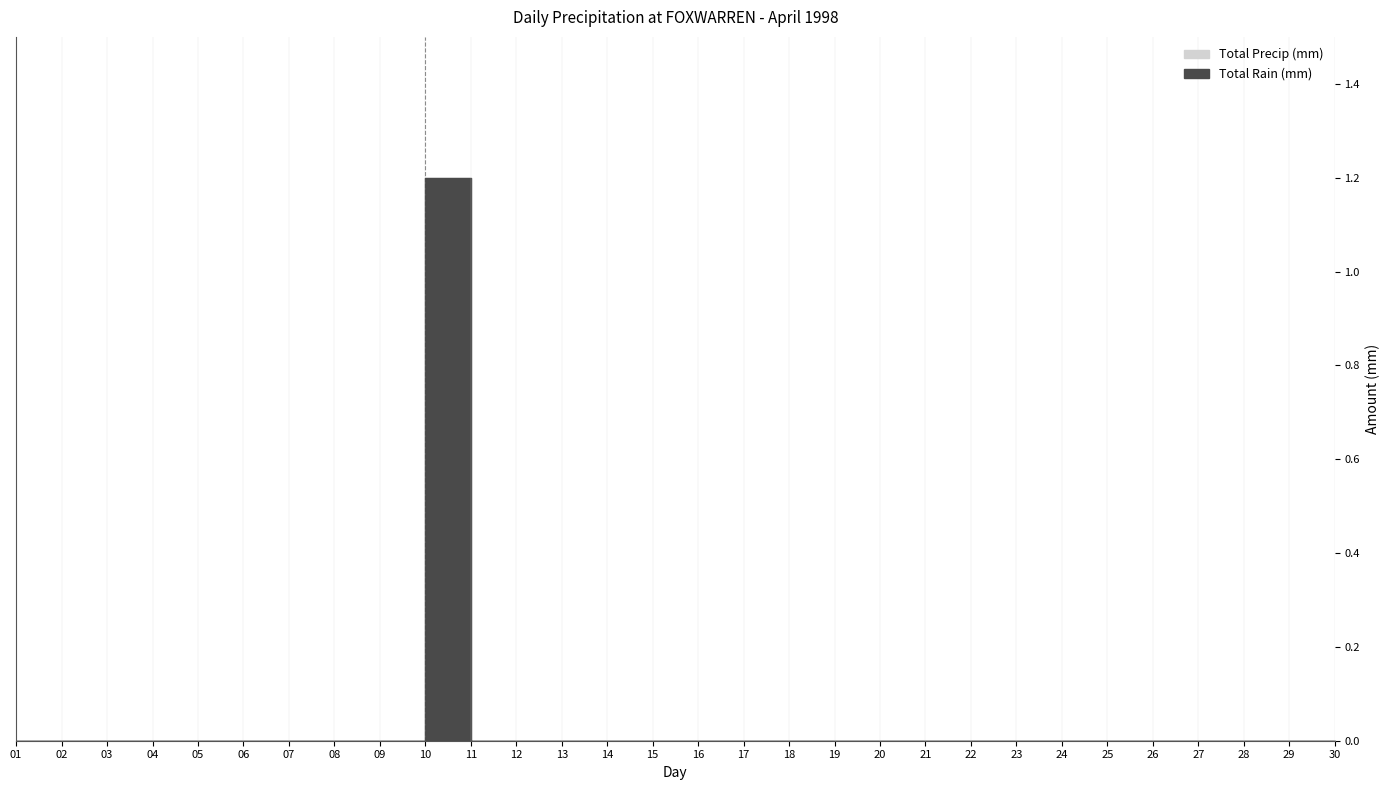

How many data points in Total Rain (mm) are above 0?

1